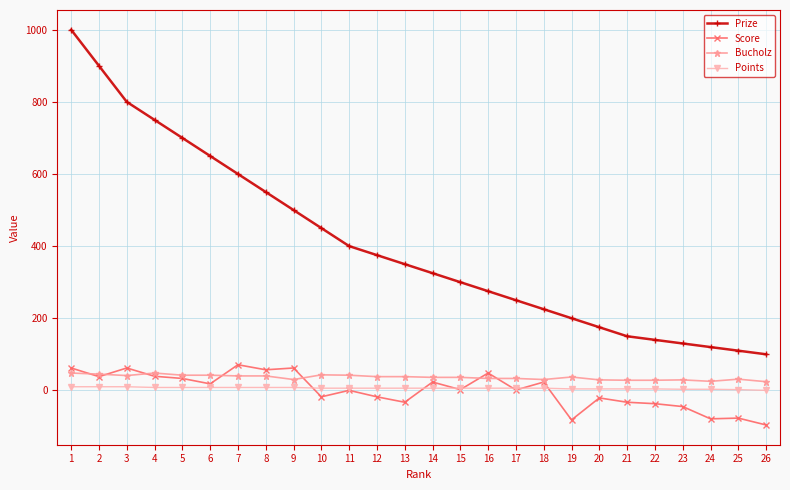

What is the minimum value shown in the chart?

-96